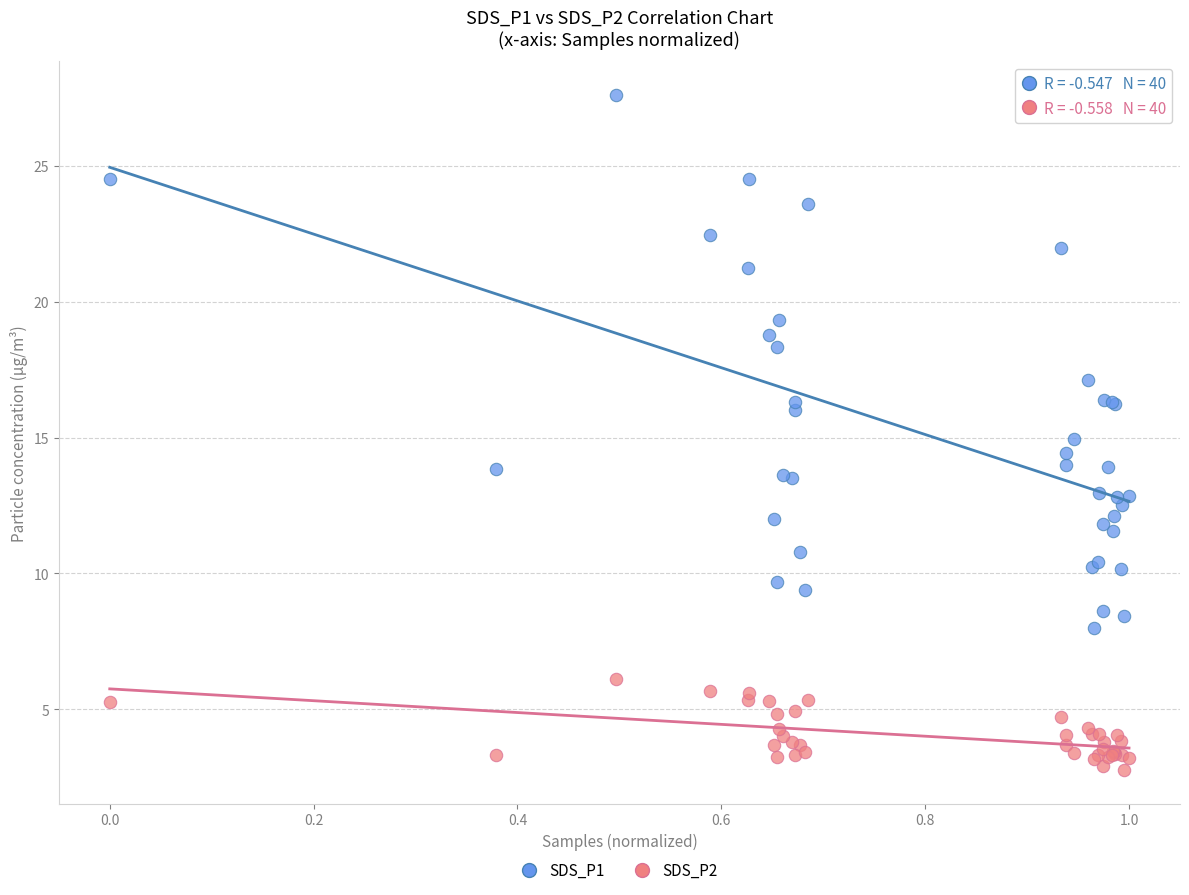

Which series reaches the maximum Y coordinate?

SDS_P1